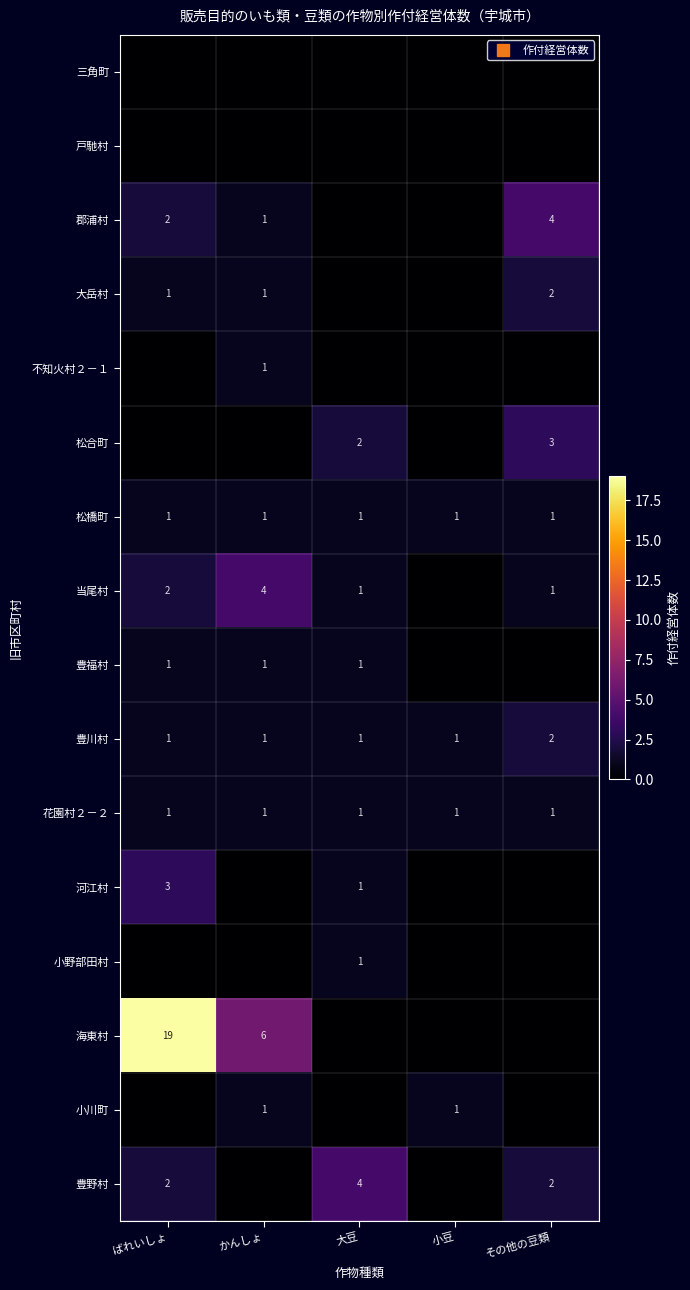

How many positive values does the 河江村 series have?

2